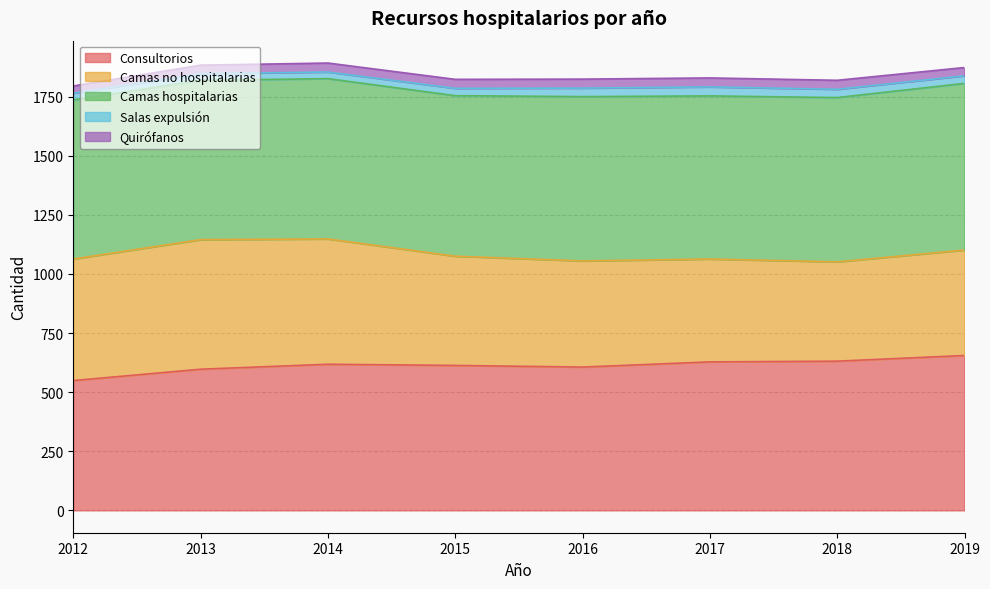

What is the difference between the Camas hospitalarias values at 2012 and 2014?

5